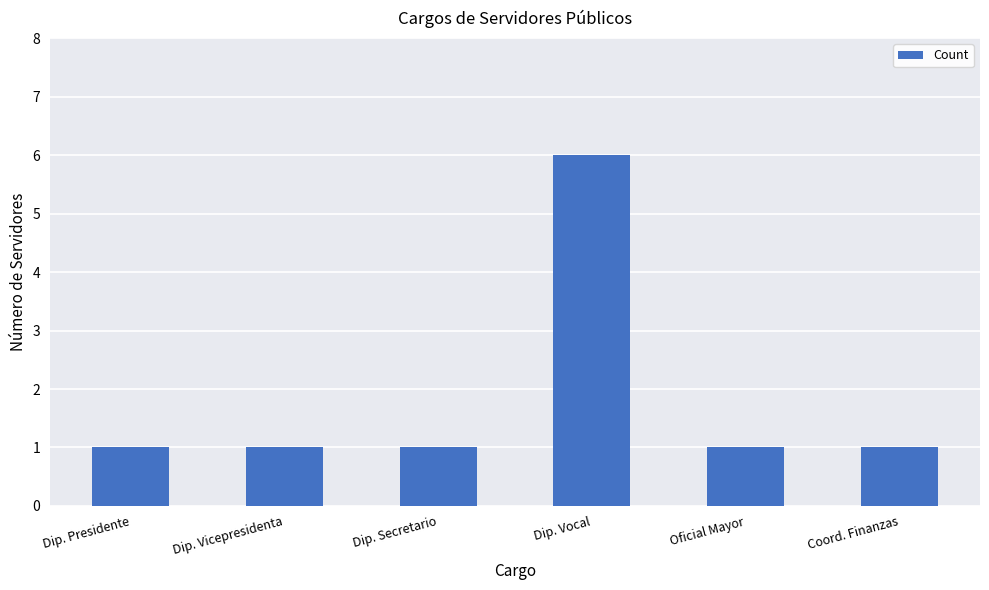

Does the chart contain stacked bars?

No